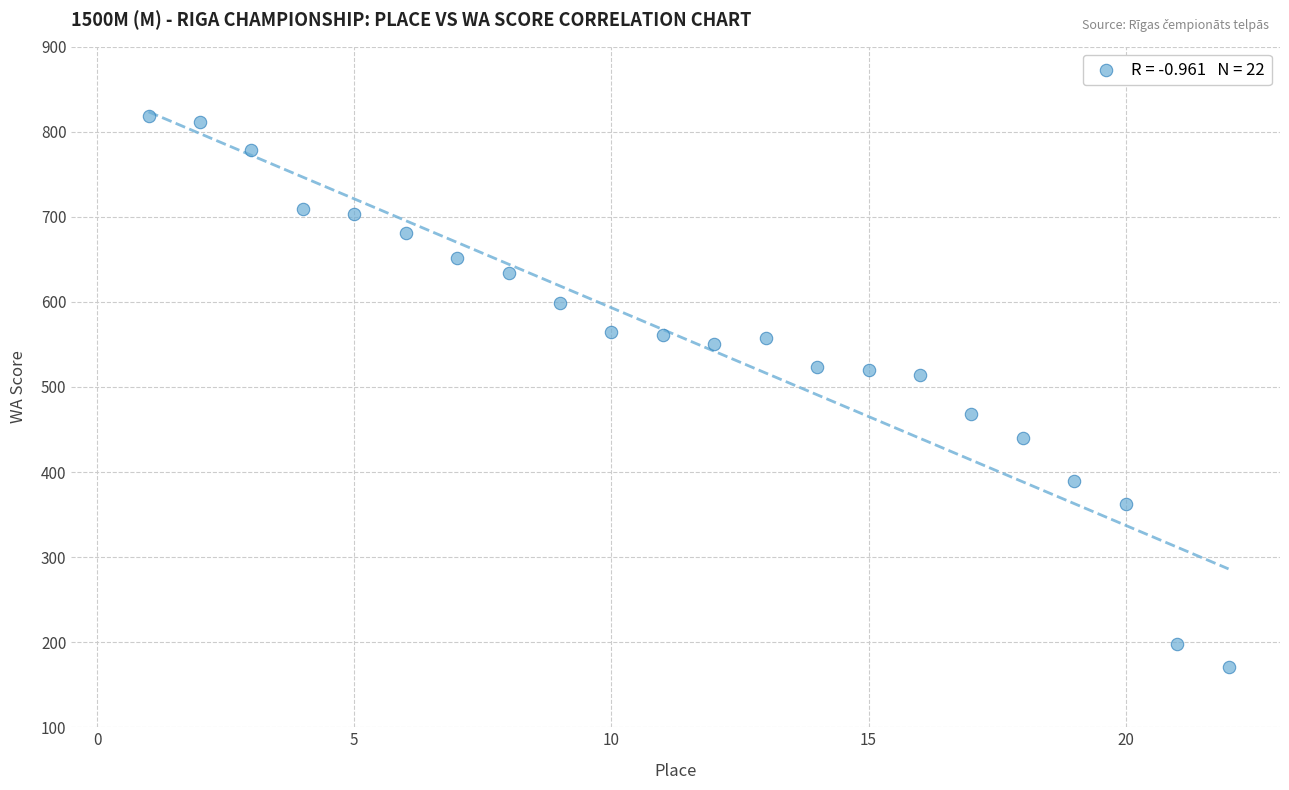

What is the range of Y values (max minus min)?

647